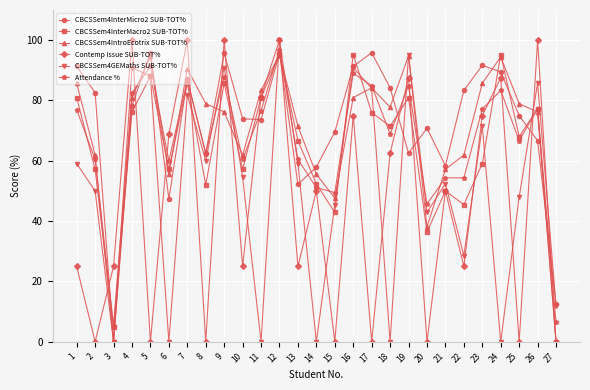

How many data points in CBCSSem4InterMicro2 SUB-TOT% are less than 75?

13